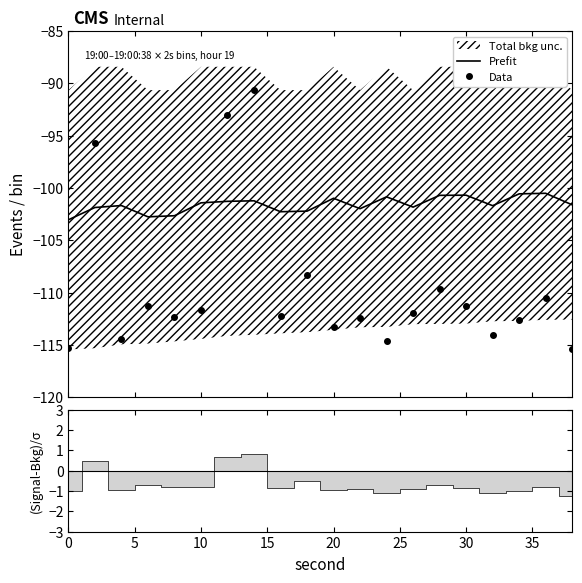

What is the highest value of the Prefit series?

-100.5